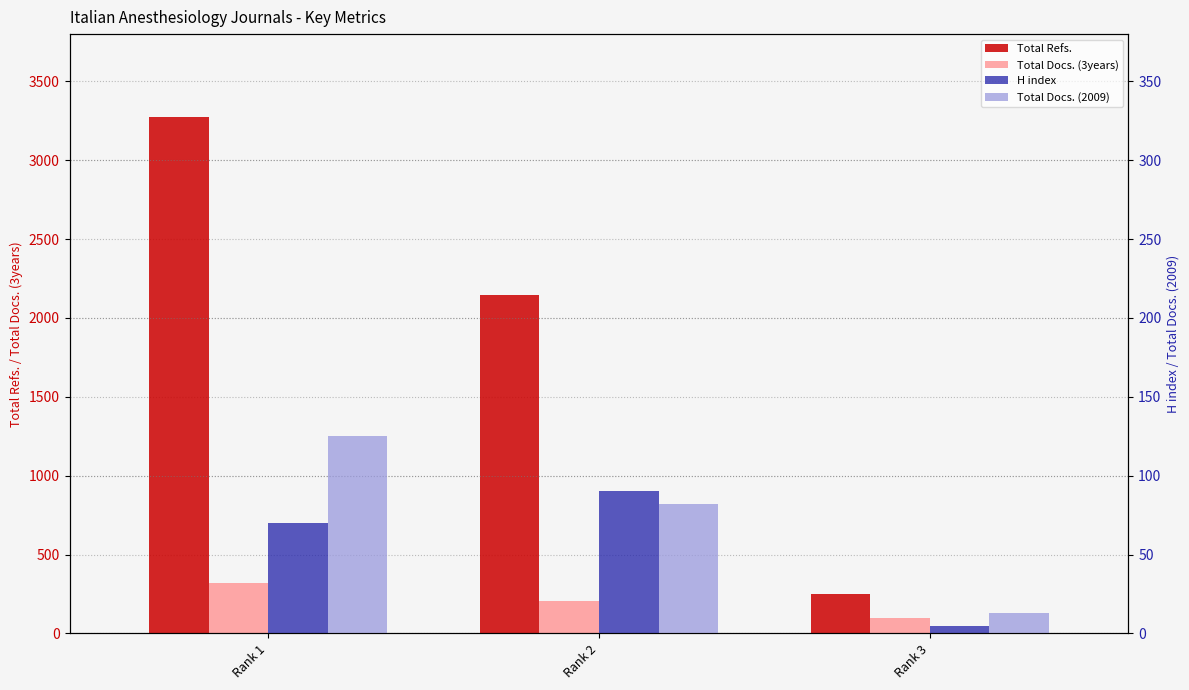

Which label corresponds to the smallest value in the chart?

Rank 3